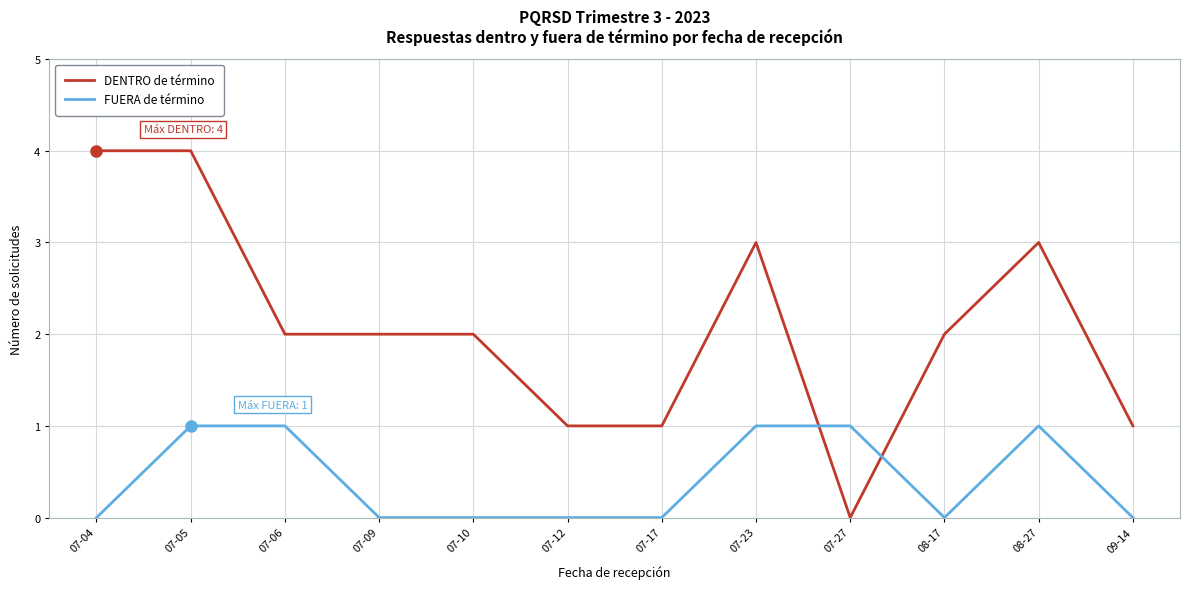

The value of FUERA de término at 07-12 is 1. True or false?

False